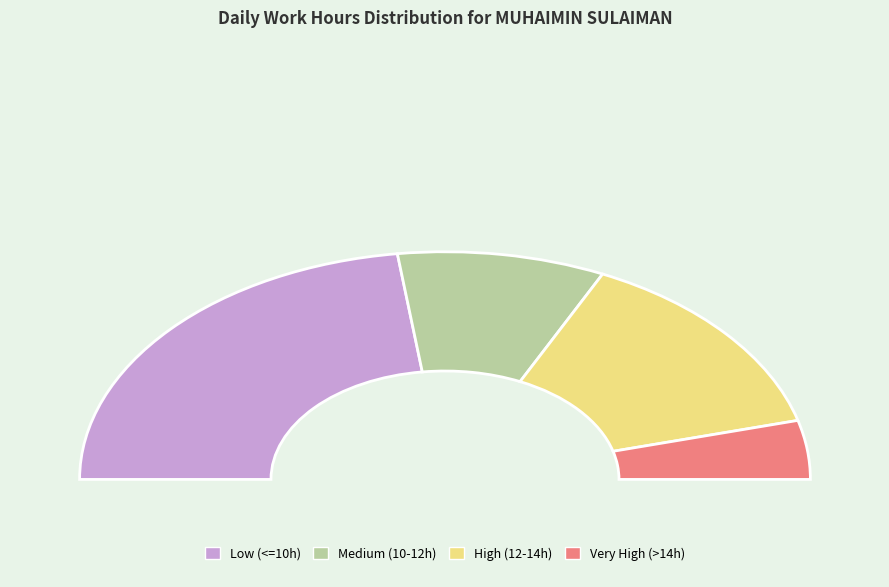

Does 7-Thu account for over 50% of the chart?

No